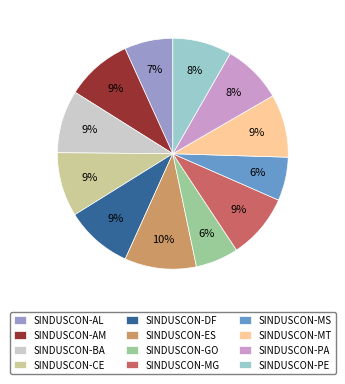

To the nearest percent, what percentage of the pie is SINDUSCON-DF?

9%